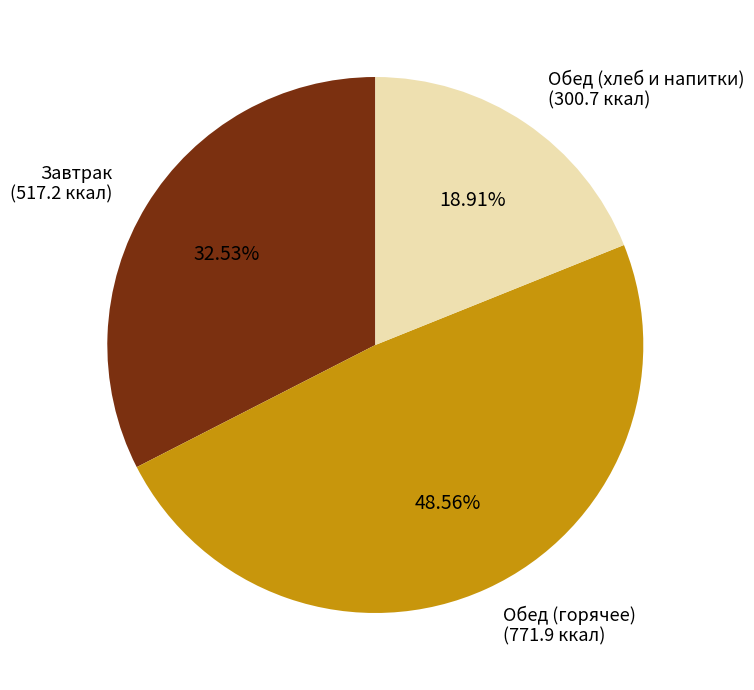

To the nearest percent, what is the difference between the largest and smallest slice percentages?

30%